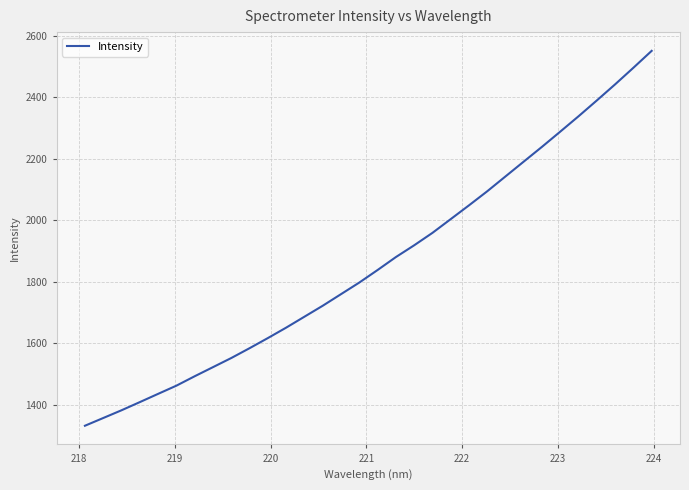

Does the chart display data point markers on the line(s)?

No